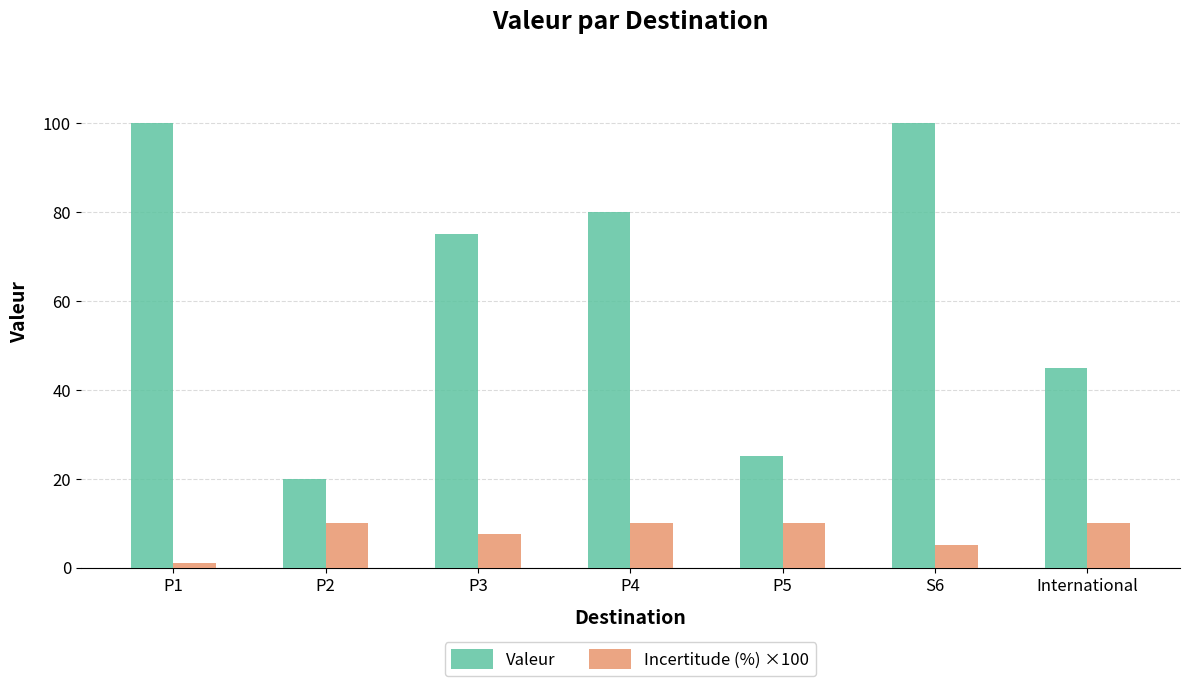

What is the sum of all Valeur values?

445.0